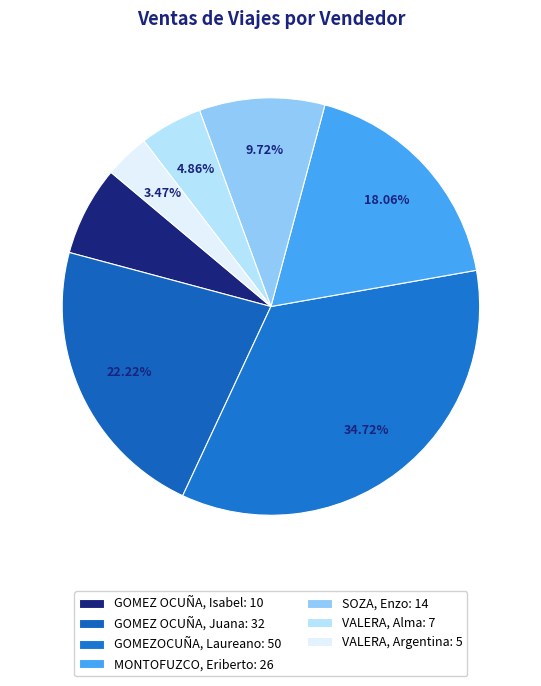

Rank the categories by value from highest to lowest.

GOMEZOCUÑA, Laureano, GOMEZ OCUÑA, Juana, MONTOFUZCO, Eriberto, SOZA, Enzo, GOMEZ OCUÑA, Isabel, VALERA, Alma, VALERA, Argentina